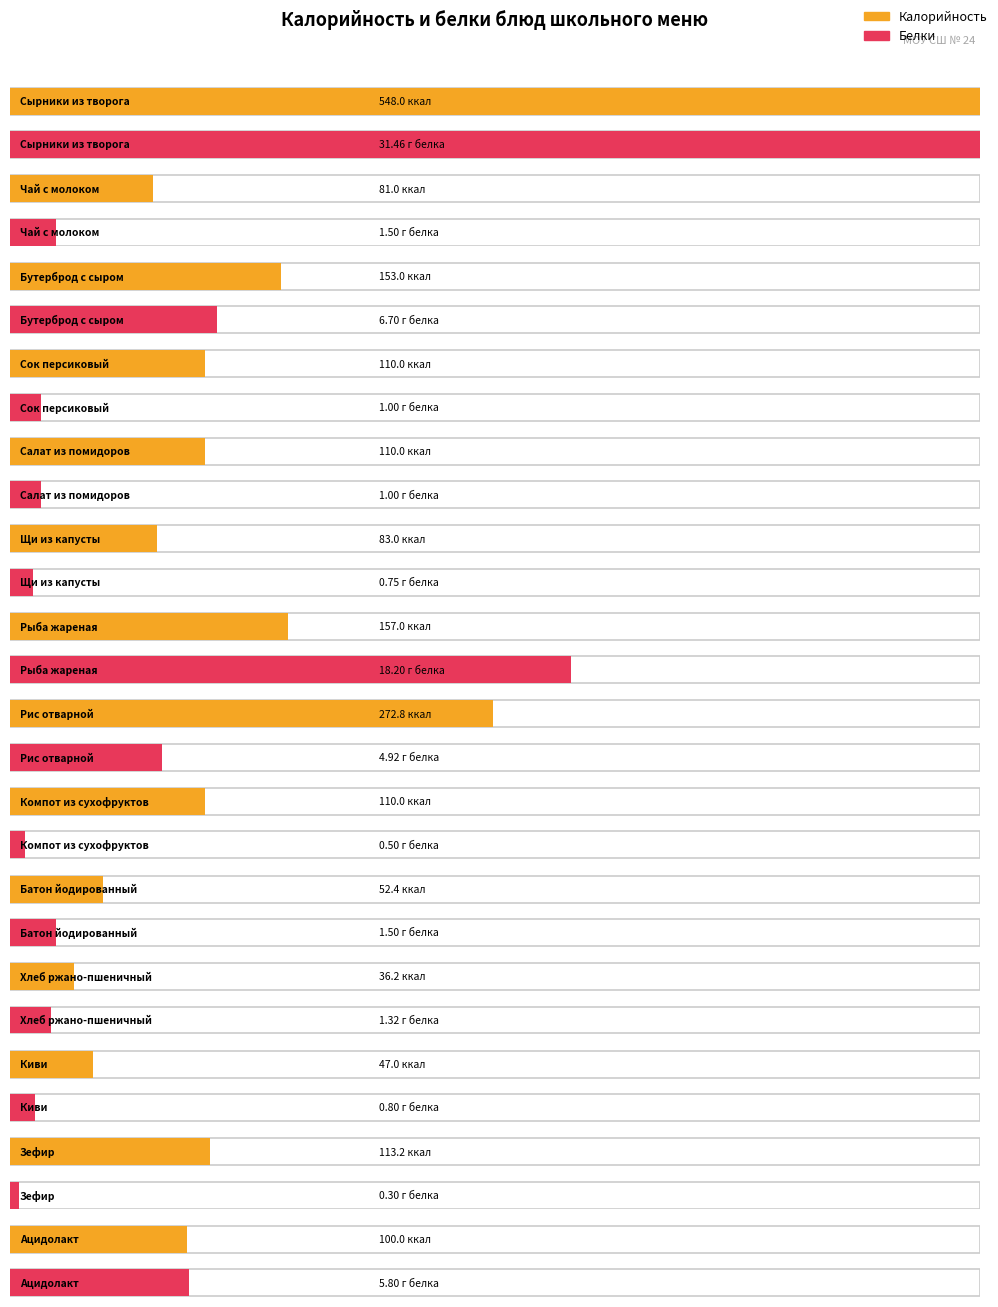

Read the Калорийность value at Компот из сухофруктов.

110.0